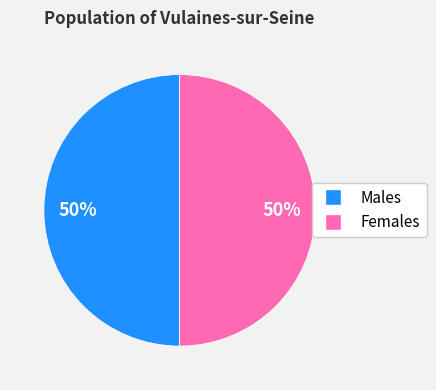

To the nearest percent, what is the average slice percentage?

50%